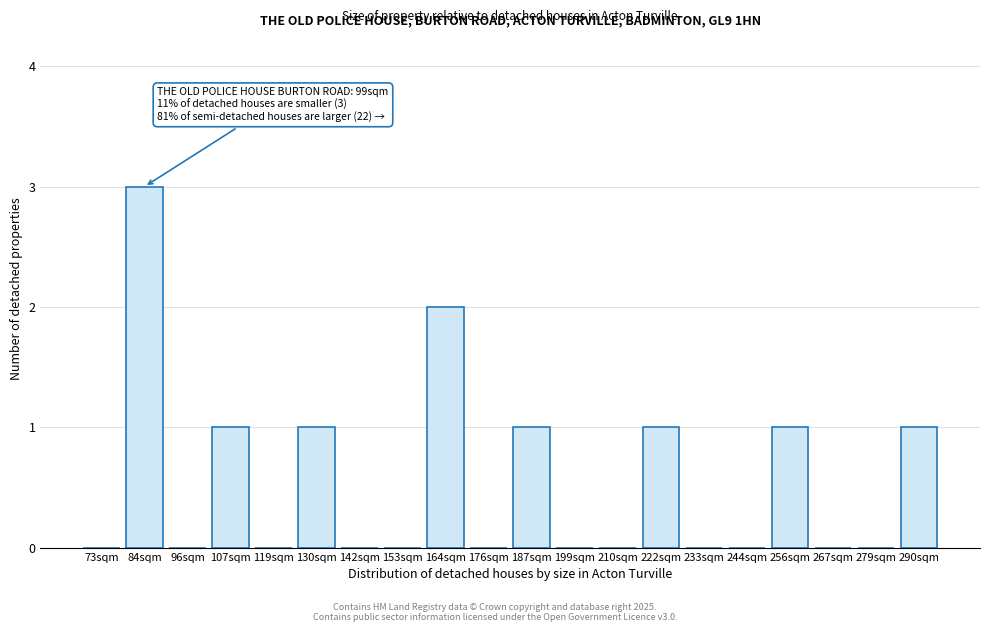

Reading left to right, extract all data points from this chart.

73sqm=0	84sqm=3	96sqm=0	107sqm=1	119sqm=0	130sqm=1	142sqm=0	153sqm=0	164sqm=2	176sqm=0	187sqm=1	199sqm=0	210sqm=0	222sqm=1	233sqm=0	244sqm=0	256sqm=1	267sqm=0	279sqm=0	290sqm=1